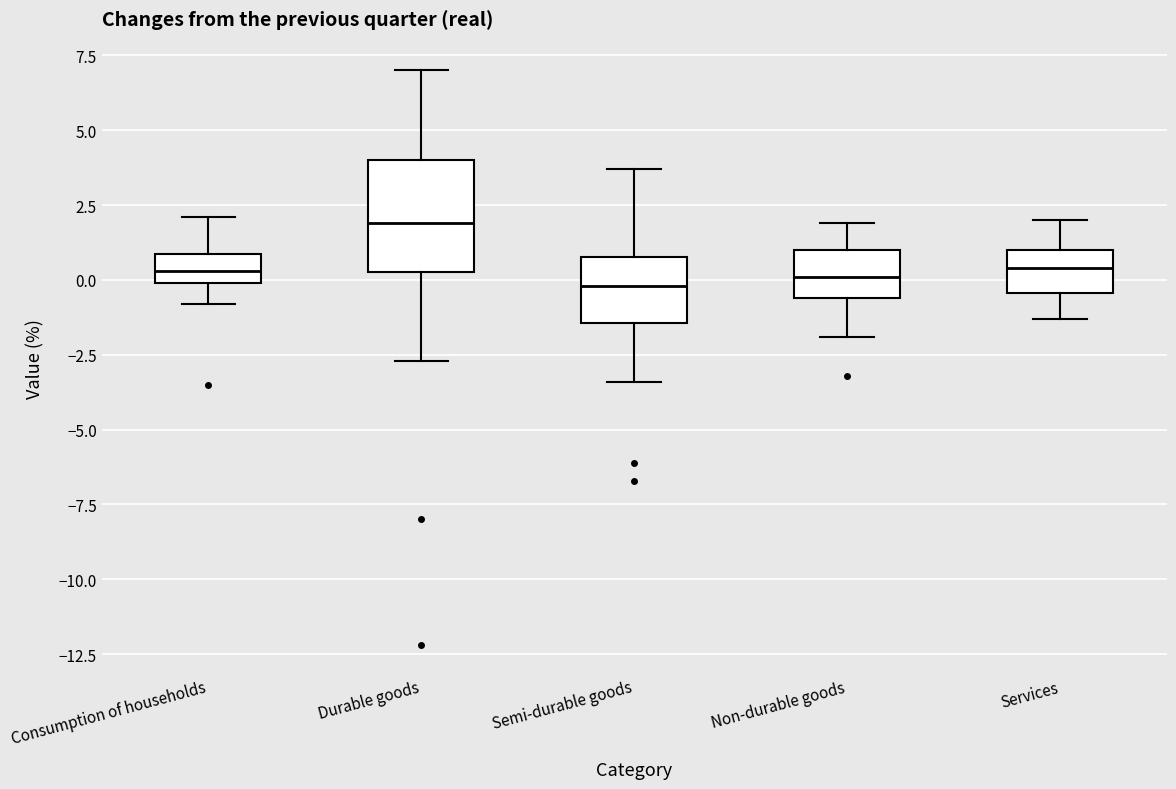

Reading left to right, transcribe this box plot: for each box, give where its median line is, the range the box spans, and where its two whiskers end, as read against the y-axis. The values are not printed on the chart, so give them approximately, as read against the axis.

Consumption of households: median 0.5, box 0.0 to 1.0, whiskers -1.0 to 2.0
Durable goods: median 2.0, box 0.5 to 4.0, whiskers -2.5 to 7.0
Semi-durable goods: median 0.0, box -1.5 to 1.0, whiskers -3.5 to 3.5
Non-durable goods: median 0.0, box -0.5 to 1.0, whiskers -2.0 to 2.0
Services: median 0.5, box -0.5 to 1.0, whiskers -1.5 to 2.0